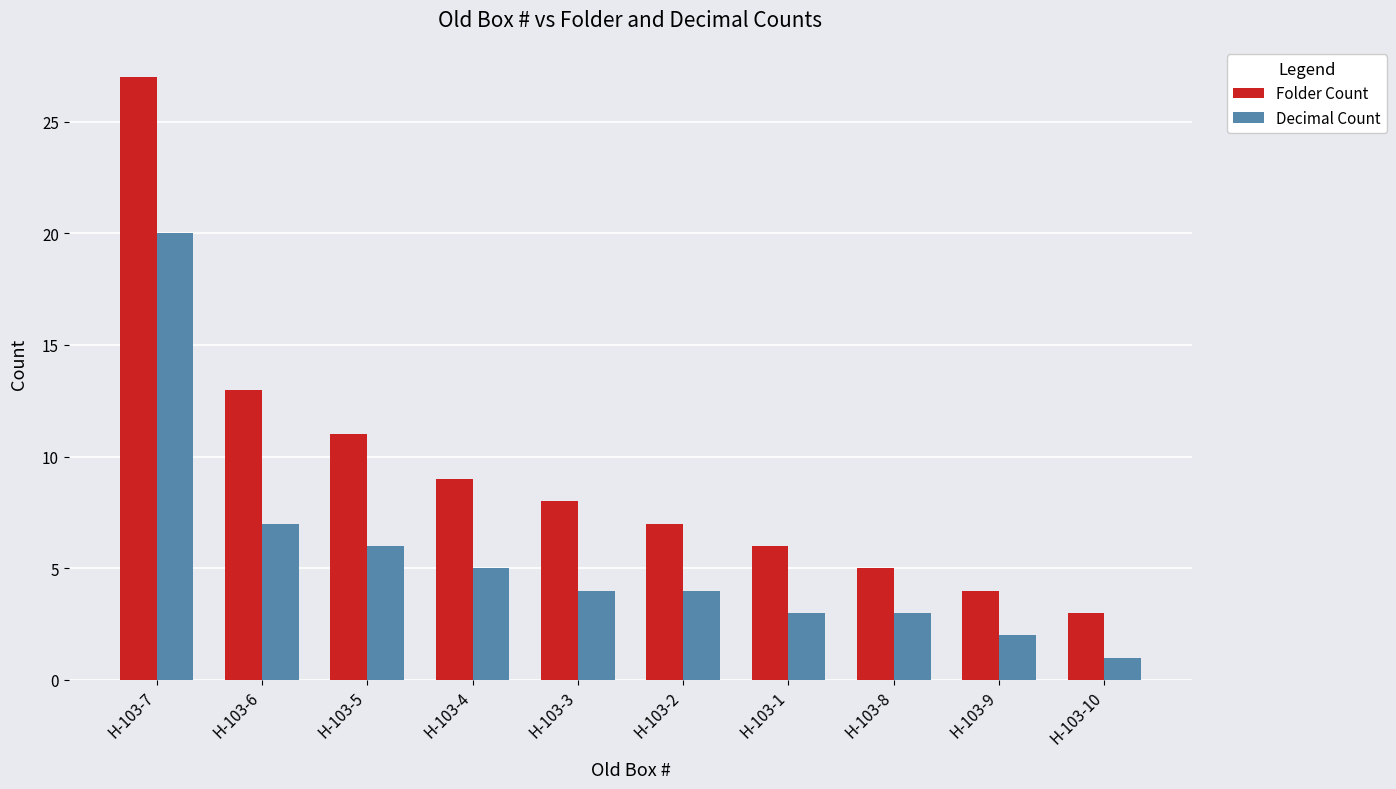

What is the value of the Decimal Count bar at the 10th from the left?

1